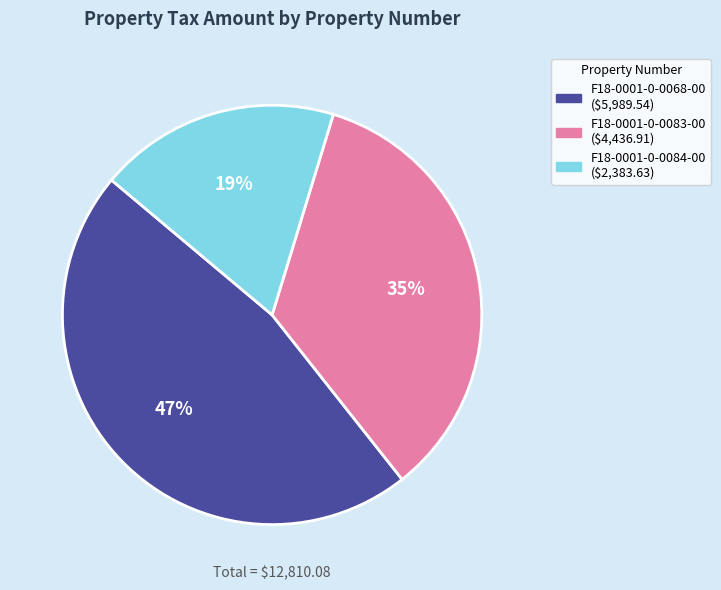

Does any single category account for the majority?

No